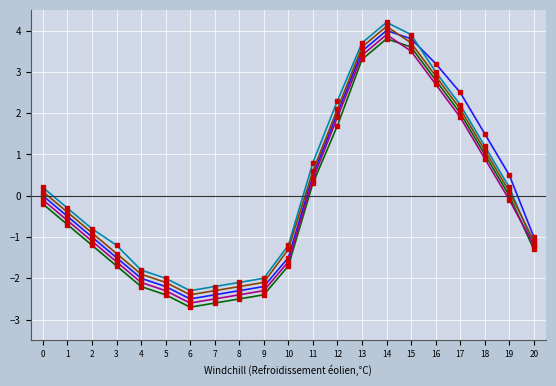

What is the spread (max minus min) of values at 2?

0.4